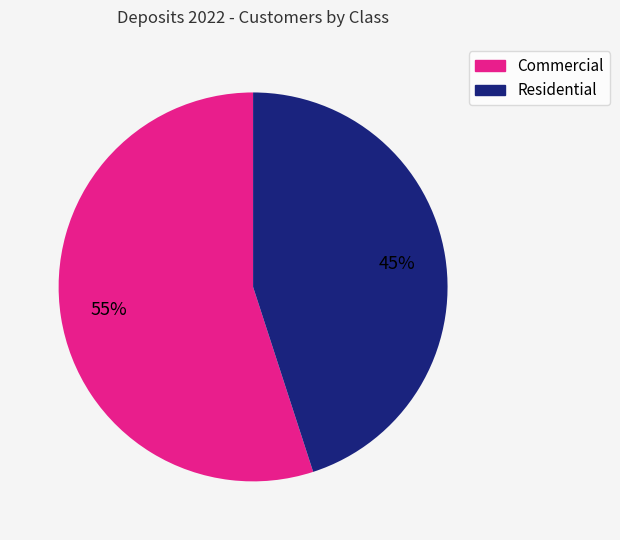

Do Residential and Commercial together represent more than half of the pie?

Yes